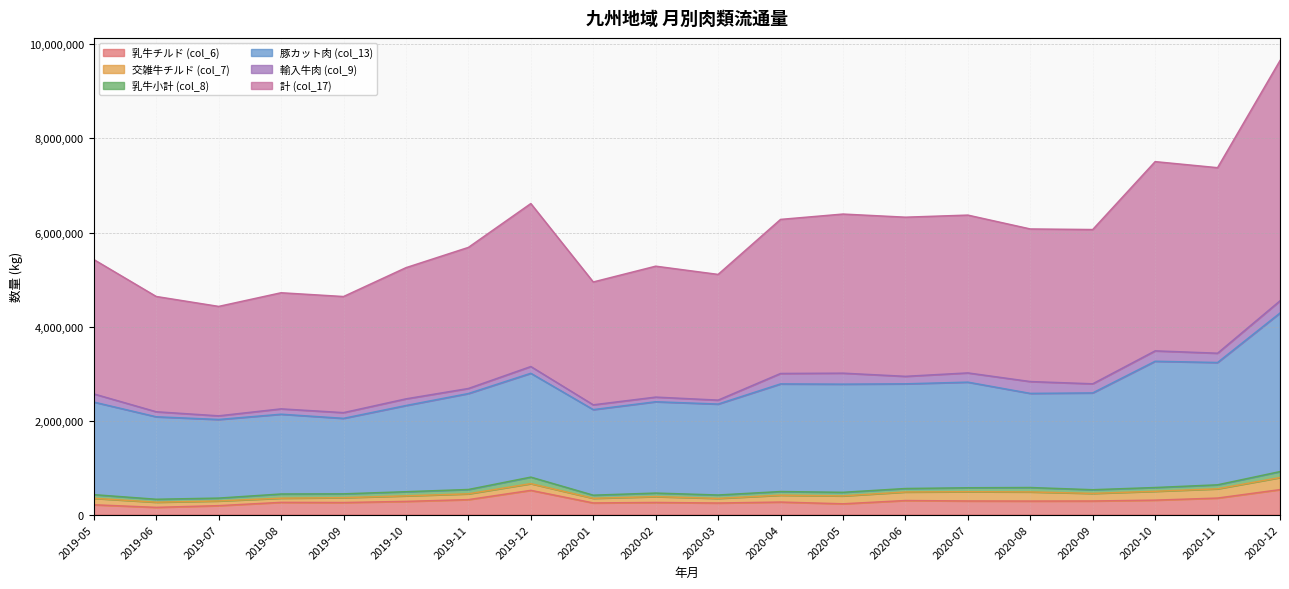

At which category is the sum across all series the highest?

2020-12